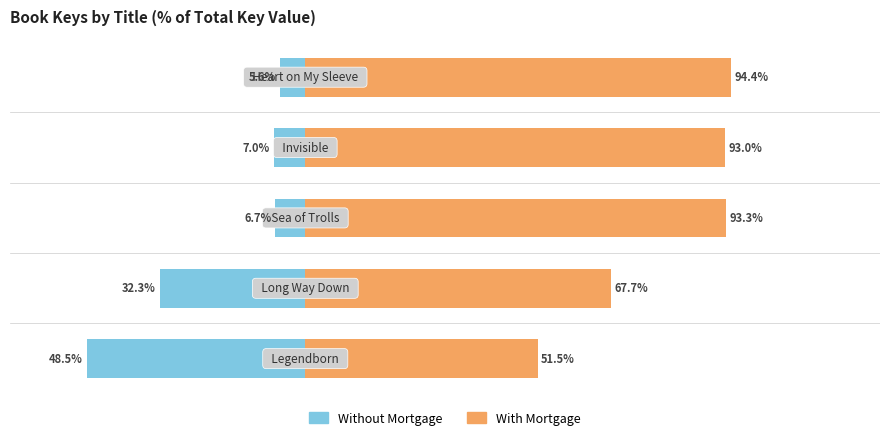

What is the difference between the highest and lowest values at 1?

100.0